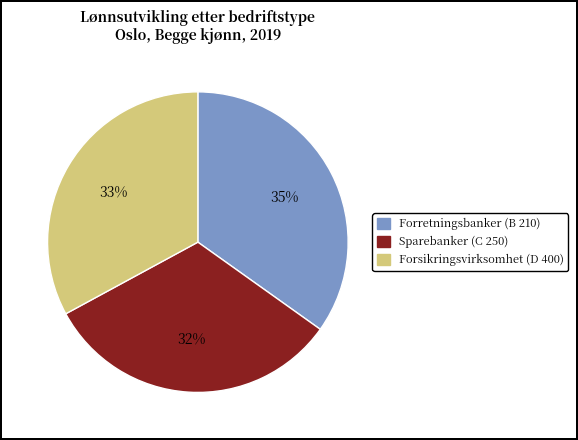

The Forretningsbanker slice represents 48% of the pie. True or false?

False